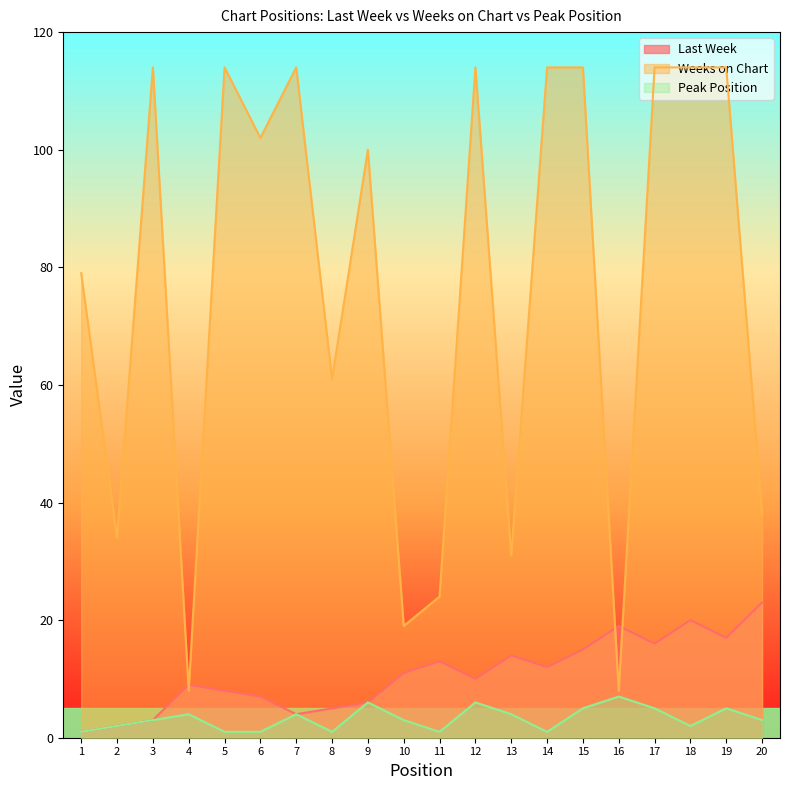

What is the value of the Weeks on Chart point at the 18th from the left?

114